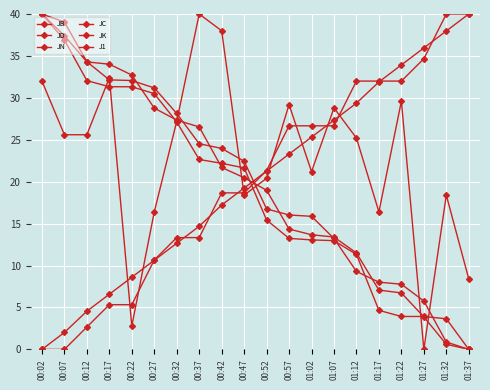

Reading left to right, transcribe all the data shown in this chart.

JB: 00:02=40.0	00:07=37.4	00:12=34.3	00:17=34.0	00:22=32.7	00:27=28.8	00:32=27.3	00:37=26.5	00:42=21.7	00:47=20.5	00:52=19.0	00:57=14.4	01:02=13.7	01:07=13.4	01:12=11.5	01:17=7.1	01:22=6.7	01:27=3.9	01:32=0.6	01:37=0.0
JD: 00:02=40.0	00:07=39.0	00:12=34.3	00:17=32.1	00:22=32.1	00:27=31.2	00:32=28.1	00:37=24.5	00:42=24.0	00:47=22.4	00:52=16.8	00:57=16.0	01:02=15.9	01:07=13.2	01:12=9.3	01:17=8.0	01:22=7.8	01:27=5.8	01:32=0.9	01:37=0.0
JN: 00:02=0.0	00:07=2.0	00:12=4.6	00:17=6.6	00:22=8.6	00:27=10.6	00:32=12.7	00:37=14.7	00:42=17.2	00:47=19.2	00:52=21.3	00:57=23.3	01:02=25.3	01:07=27.3	01:12=29.4	01:17=31.9	01:22=33.9	01:27=35.9	01:32=38.0	01:37=40.0
JC: 00:02=40.0	00:07=36.9	00:12=32.1	00:17=31.3	00:22=31.3	00:27=30.5	00:32=27.1	00:37=22.6	00:42=22.2	00:47=21.6	00:52=15.4	00:57=13.2	01:02=13.1	01:07=13.0	01:12=11.3	01:17=4.7	01:22=3.9	01:27=3.9	01:32=3.7	01:37=0.0
JK: 00:02=32.0	00:07=25.6	00:12=25.6	00:17=32.4	00:22=2.8	00:27=16.4	00:32=27.2	00:37=40.0	00:42=38.0	00:47=18.4	00:52=20.4	00:57=29.2	01:02=21.2	01:07=28.8	01:12=25.2	01:17=16.4	01:22=29.6	01:27=0.0	01:32=18.4	01:37=8.4
J1: 00:02=0.0	00:07=0.0	00:12=2.7	00:17=5.3	00:22=5.3	00:27=10.7	00:32=13.3	00:37=13.3	00:42=18.7	00:47=18.7	00:52=21.3	00:57=26.7	01:02=26.7	01:07=26.7	01:12=32.0	01:17=32.0	01:22=32.0	01:27=34.7	01:32=40.0	01:37=40.0